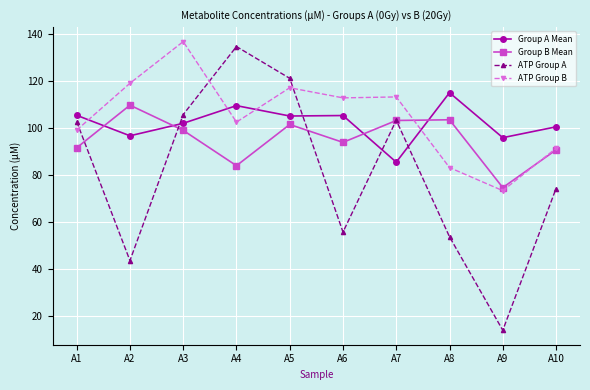

At which label does ATP Group B reach its peak?

A3